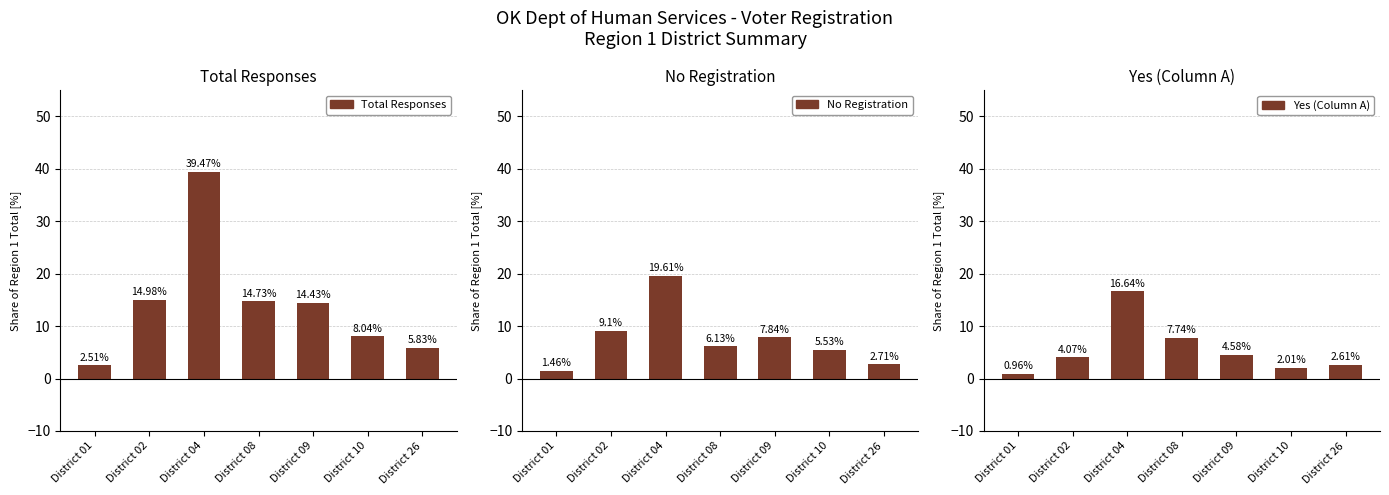

What is the value of the Total Responses bar at the 1st from the left?

2.5